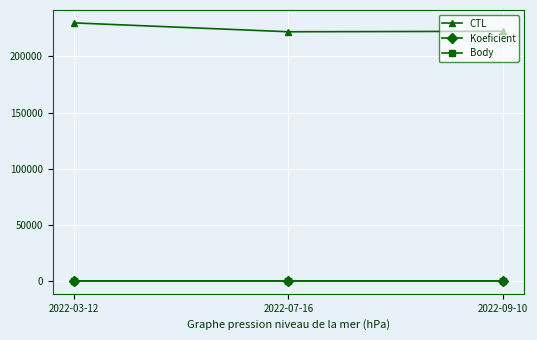

Does the chart have visible grid lines?

Yes